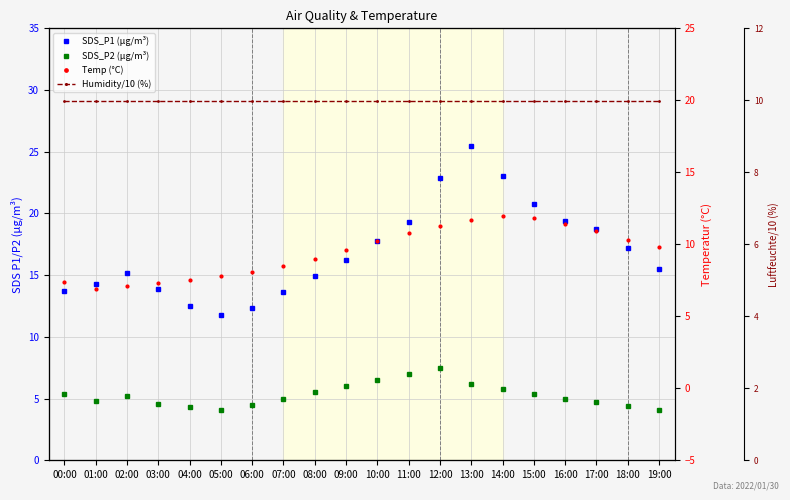

What value does the SDS_P1 series have at 03:00?

13.9